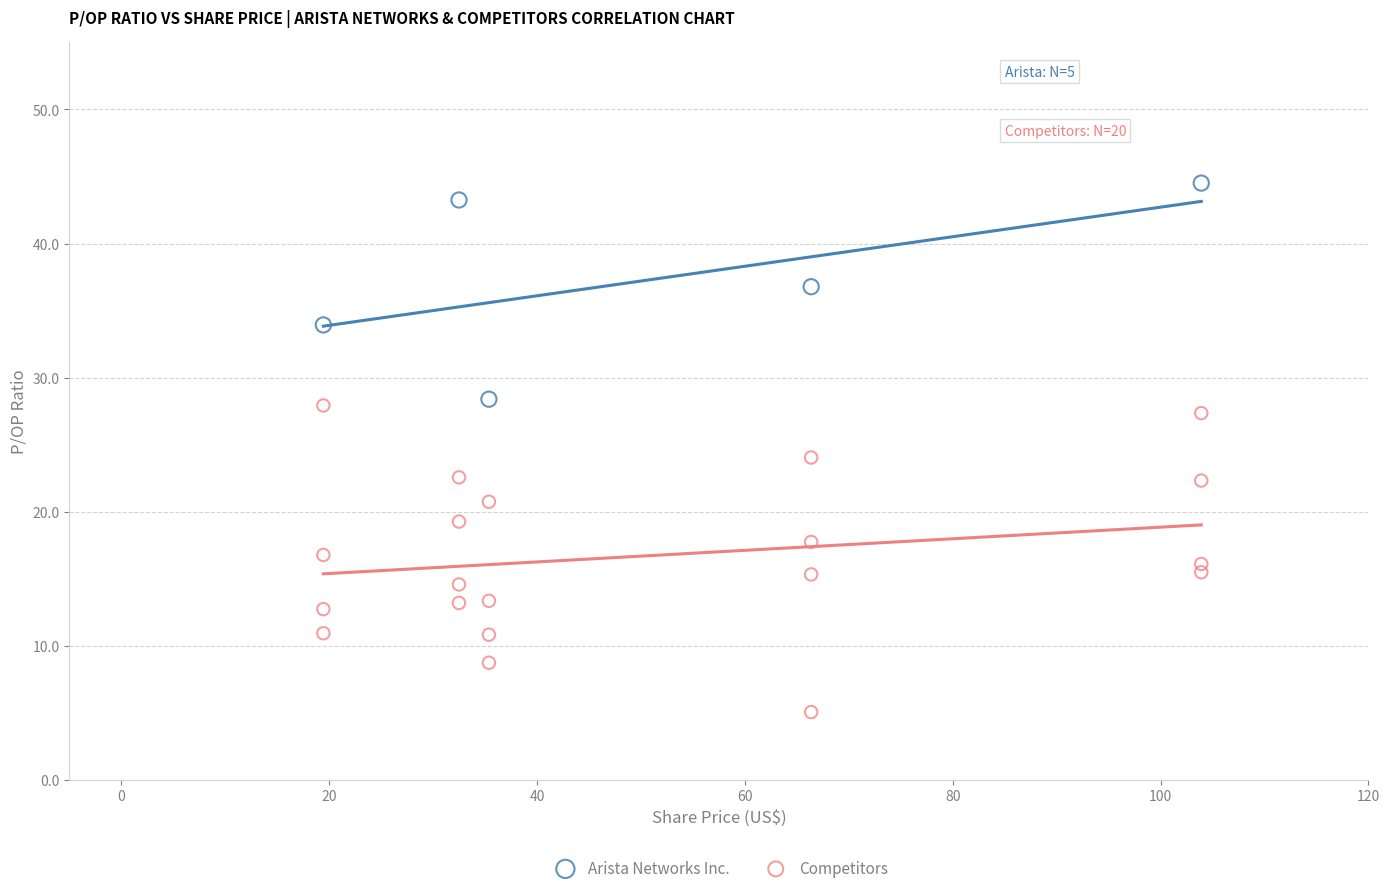

What are all the series names shown in the legend?

Arista Networks Inc., Competitors